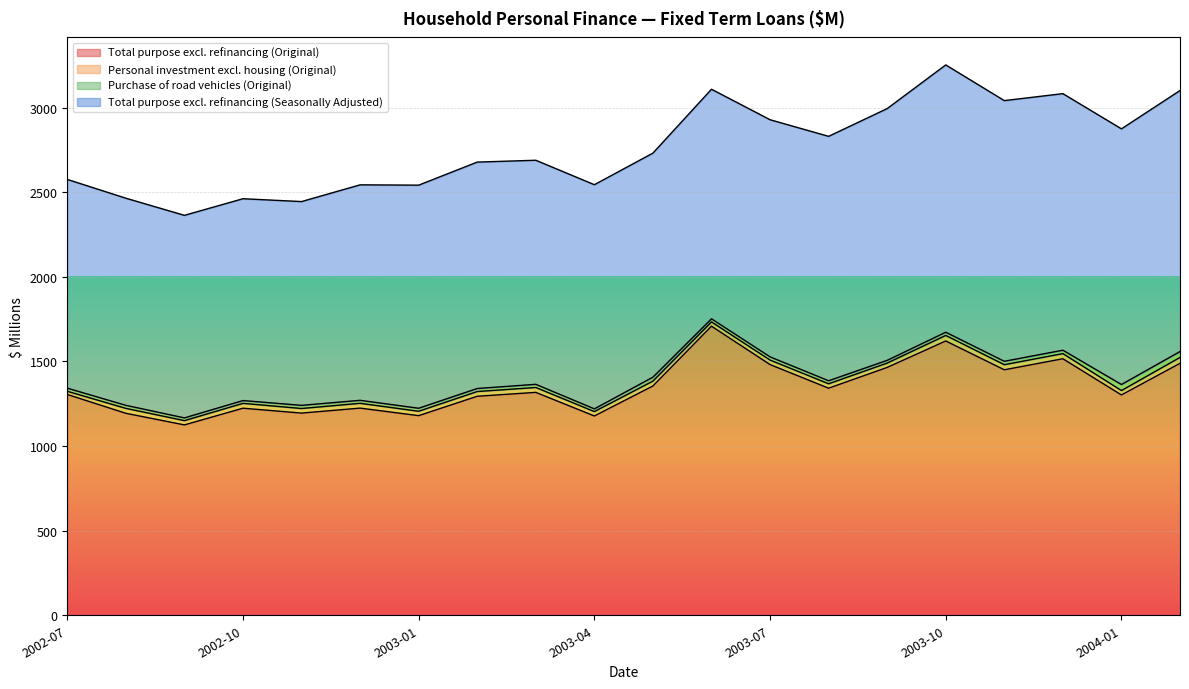

What are all the series names shown in the legend?

Total purpose excl. refinancing (Original), Personal investment excl. housing (Original), Purchase of road vehicles (Original), Total purpose excl. refinancing (Seasonally Adjusted)